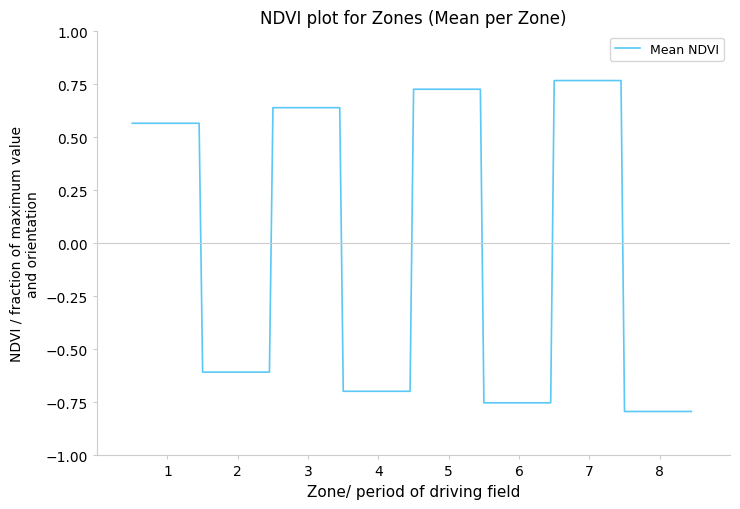

How many negative values are there?

12